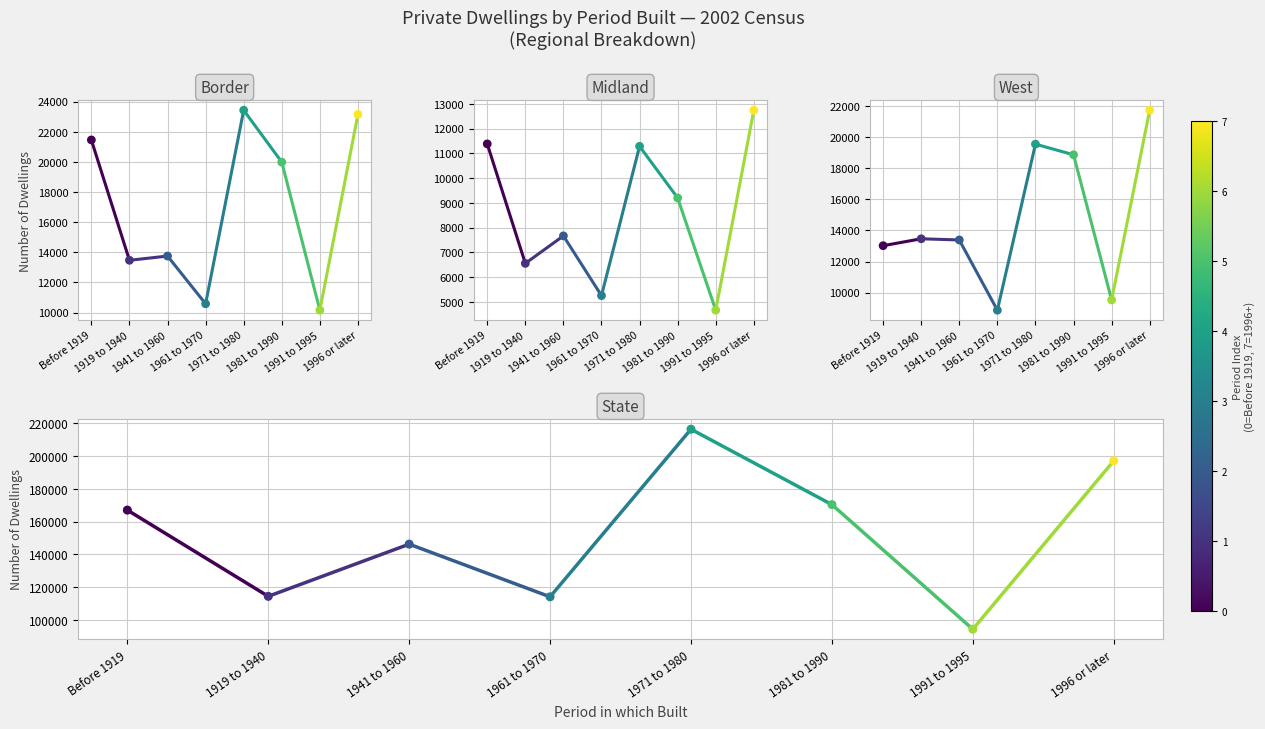

Is the value of West at 1919 to 1940 greater than the value of Midland at 1919 to 1940?

Yes